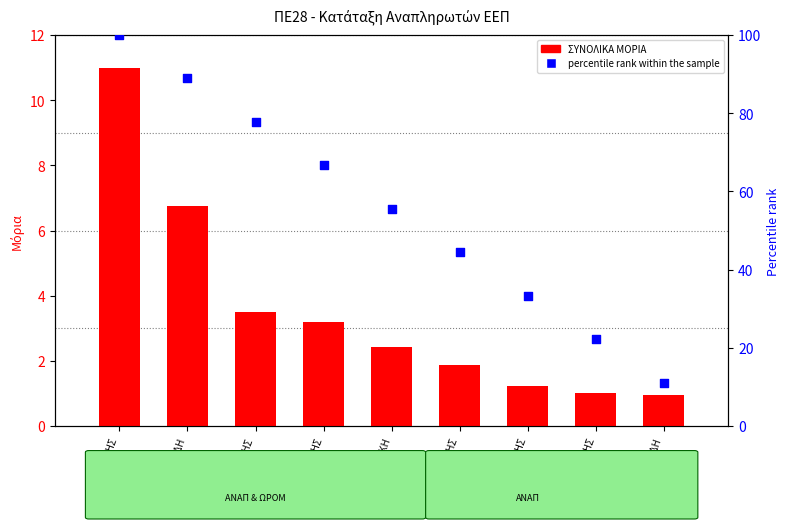

Is the value of percentile rank within the sample at ΑΓΓΕΛΗΣ greater than the value of ΣΥΝΟΛΙΚΑ ΜΟΡΙΑ at ΚΑΨΗΣ?

Yes